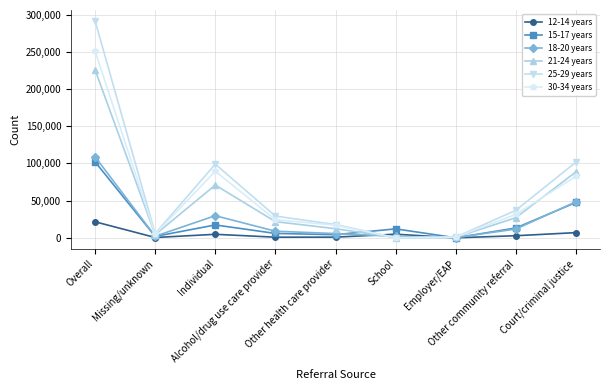

True or false: 30-34 years has more than 2 points higher than both neighbors.

False